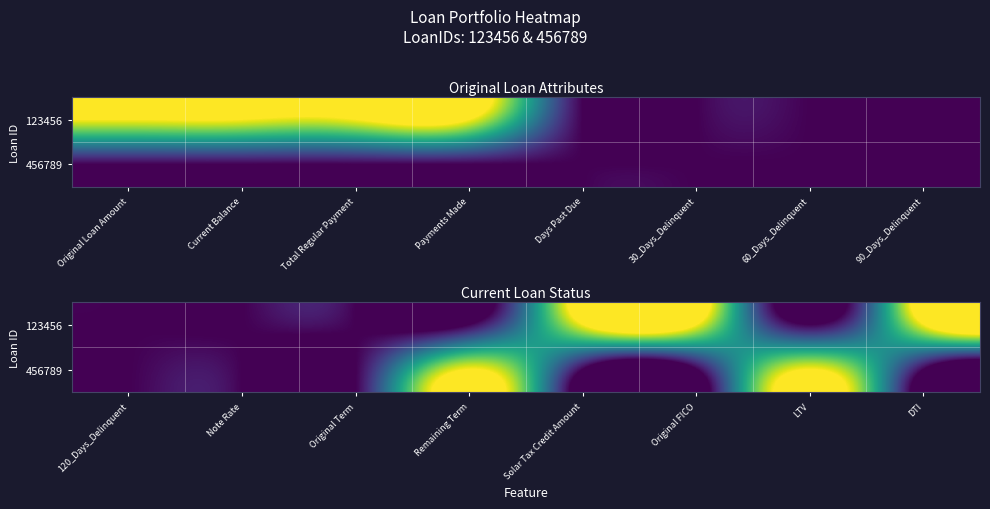

What is the difference between the maximum and minimum values in the 456789 series?

1